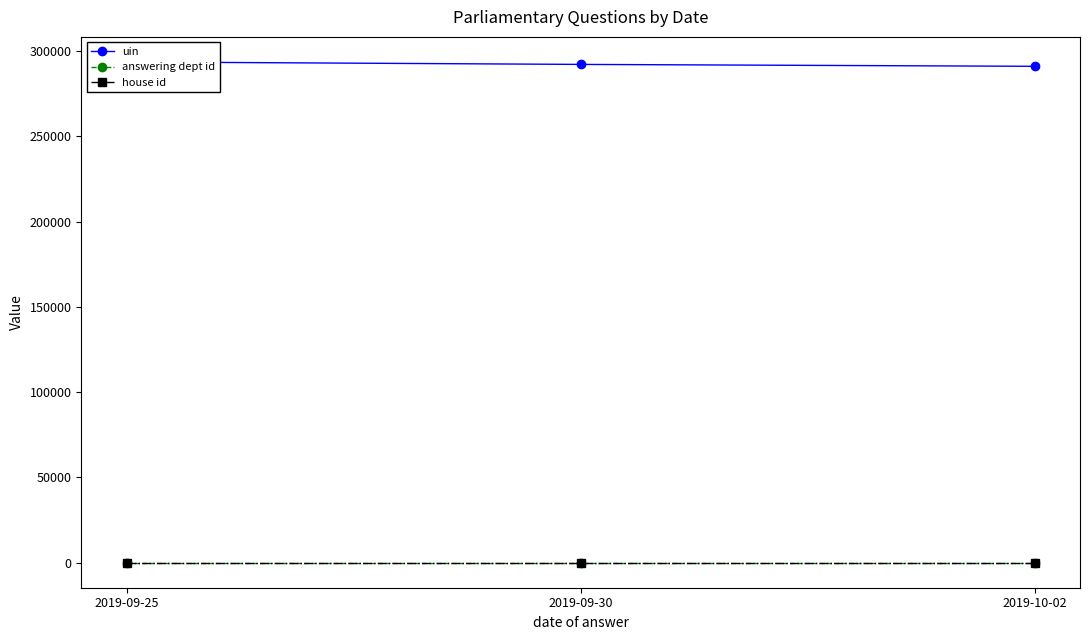

At how many categories does at least one series exceed 162441?

3